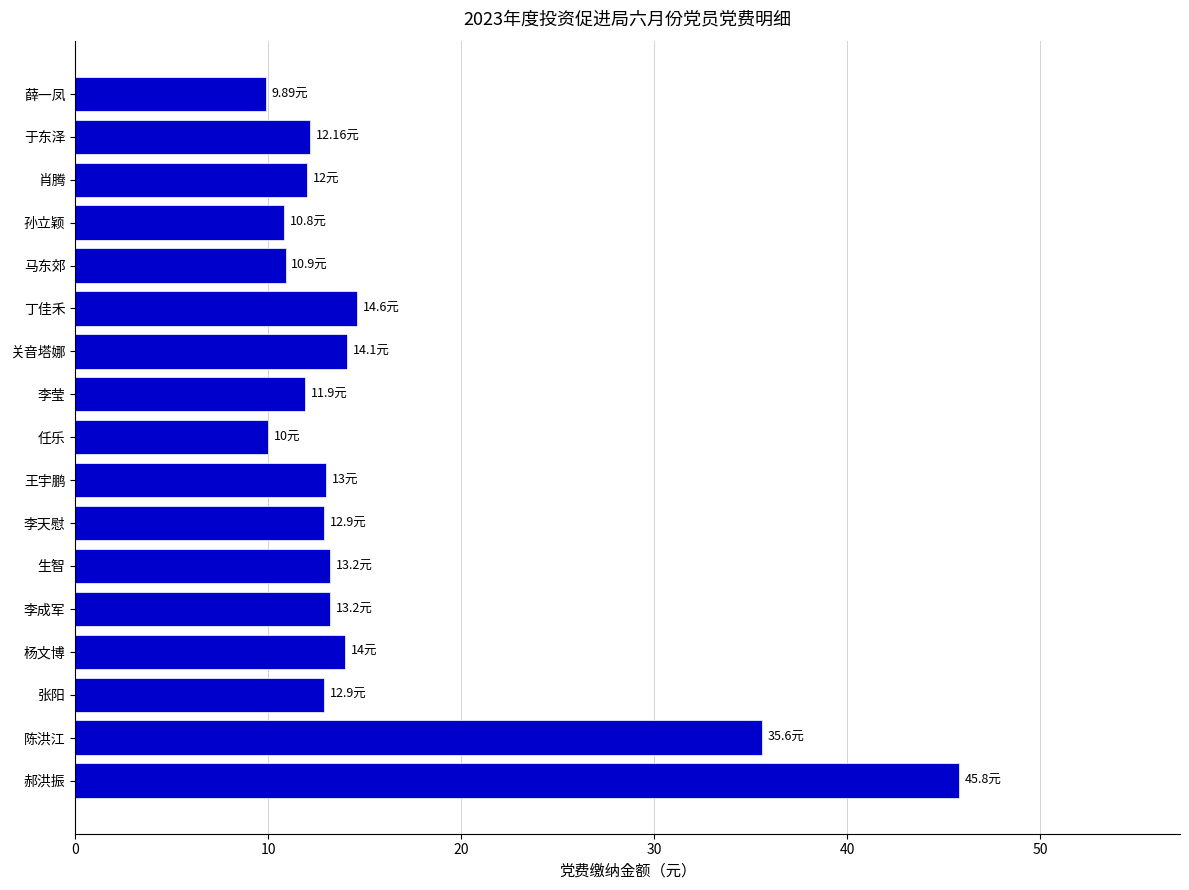

What is the average value?

15.7